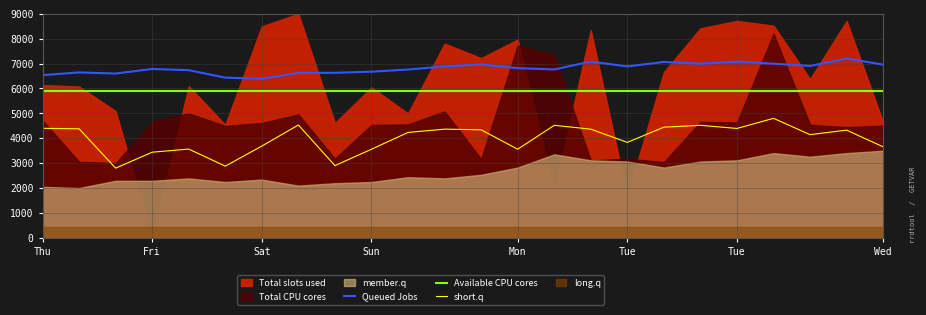

At which category does the chart reach its minimum across all series?

Sat